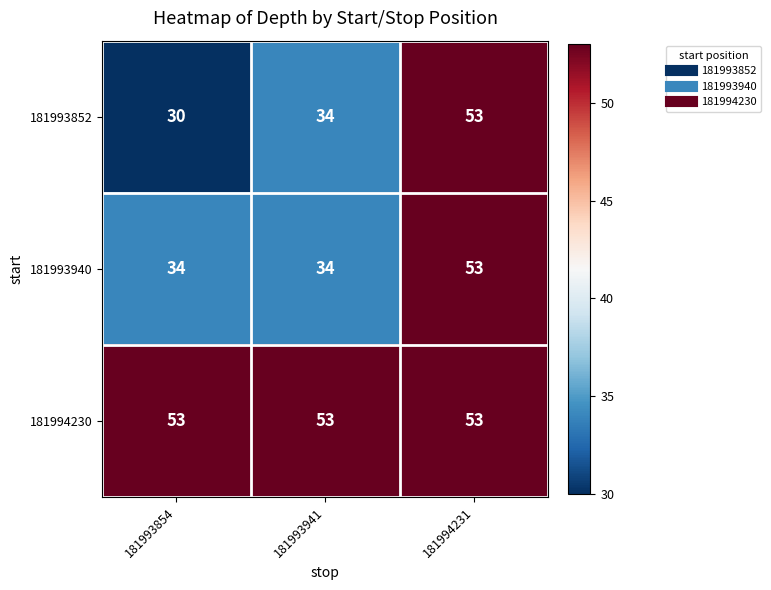

Which series has the largest total across all categories?

181994230